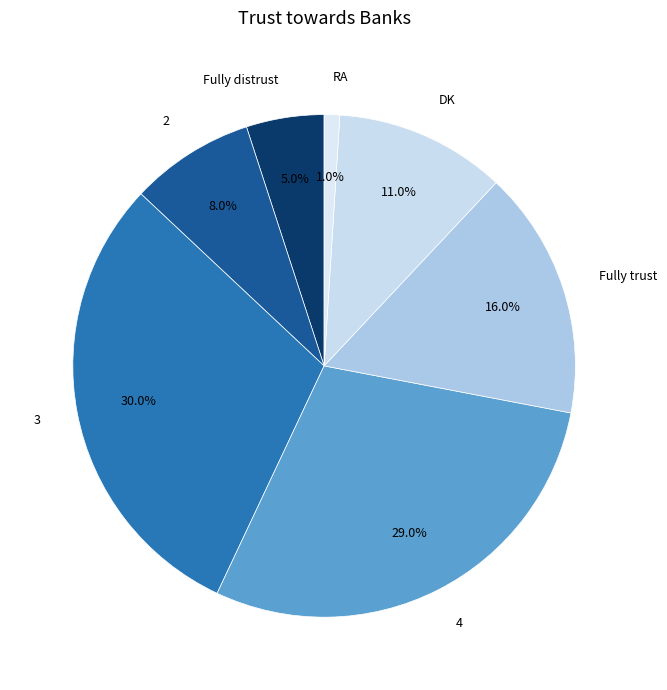

What is the smallest slice in the pie chart?

RA